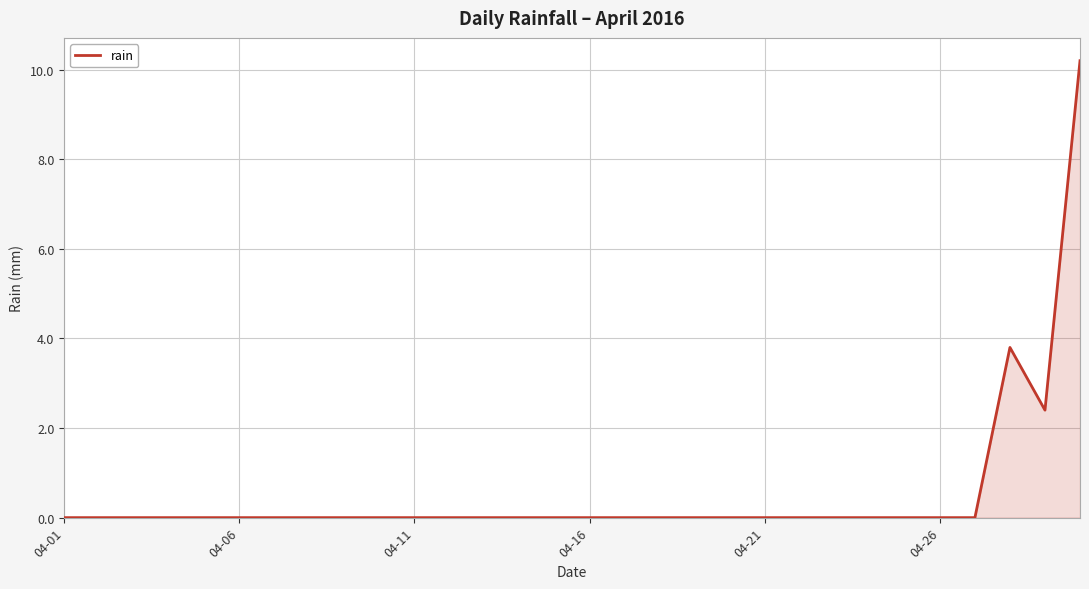

How many distinct data groups are displayed?

1